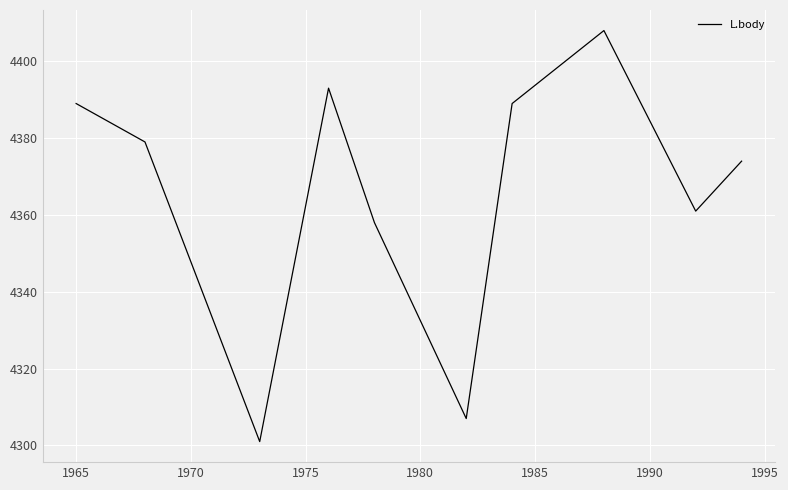

What is the maximum value shown in the chart?

4408